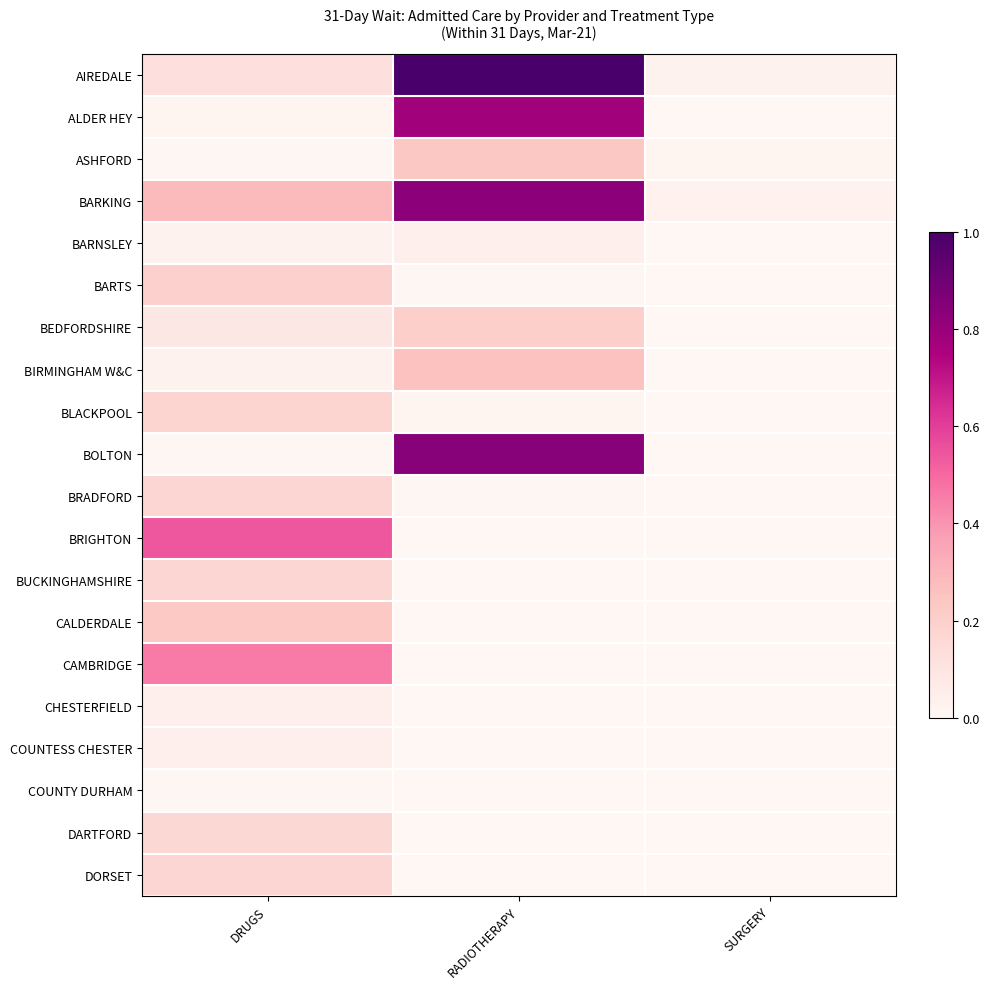

At which category is the sum across all series the highest?

RADIOTHERAPY